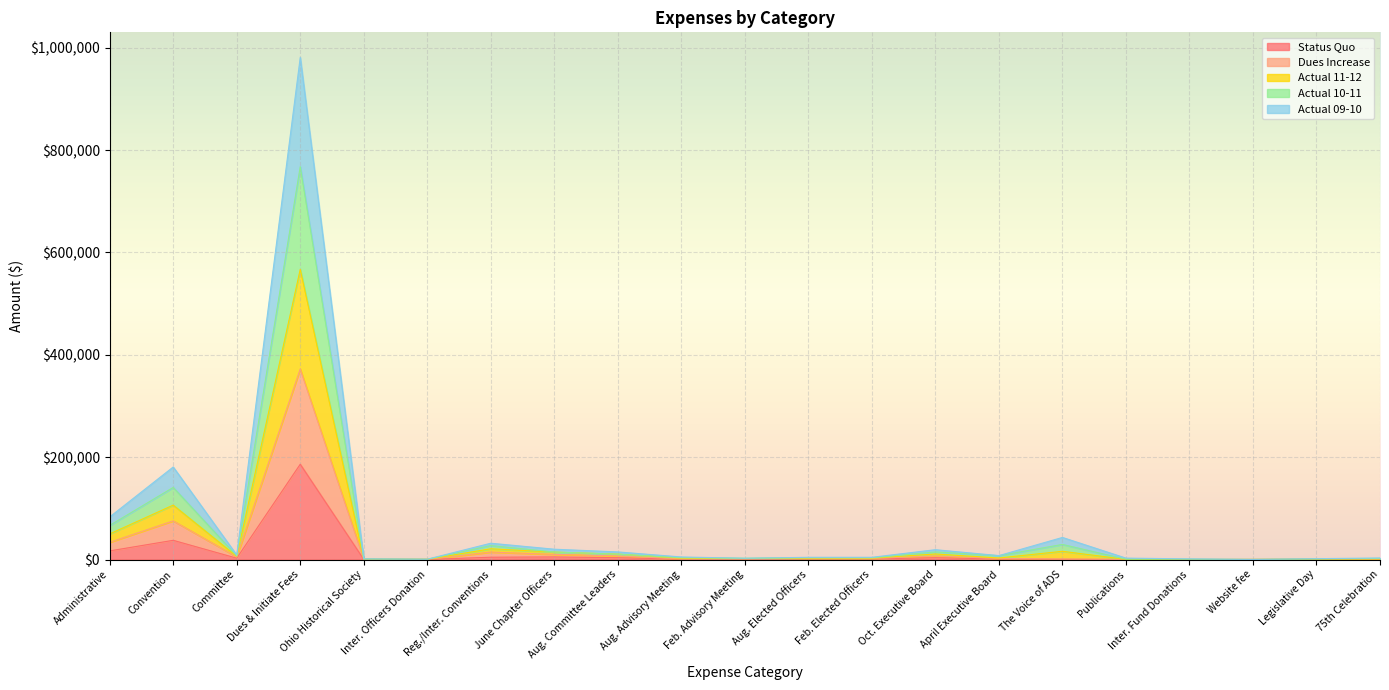

Reading left to right, extract all data points from this chart.

Status Quo: 16801	37490	2550	186150	250	150	4450	5000	3500	650	650	1050	1050	3500	1000	500	0	0	36	360	0
Dues Increase: 33602	75480	5100	372300	500	300	14500	10000	7000	1300	1300	2100	2100	7000	2000	1000	0	0	72	720	0
Actual 11-12: 83170	180777	8834	980929	1250	600	31811	20112	14823	4943	2465	4285	4288	19160	7617	43128	2712	1200	144	1624	3000
Actual 10-11: 66587	140825	7019	767505	1000	450	27250	14673	10425	3453	2465	3359	3361	14712	7491	29426	519	600	144	1032	2000
Actual 09-10: 49972	106271	6153	566871	750	450	20909	14444	10422	2520	1750	2732	2733	10769	2921	16035	232	0	144	720	1000